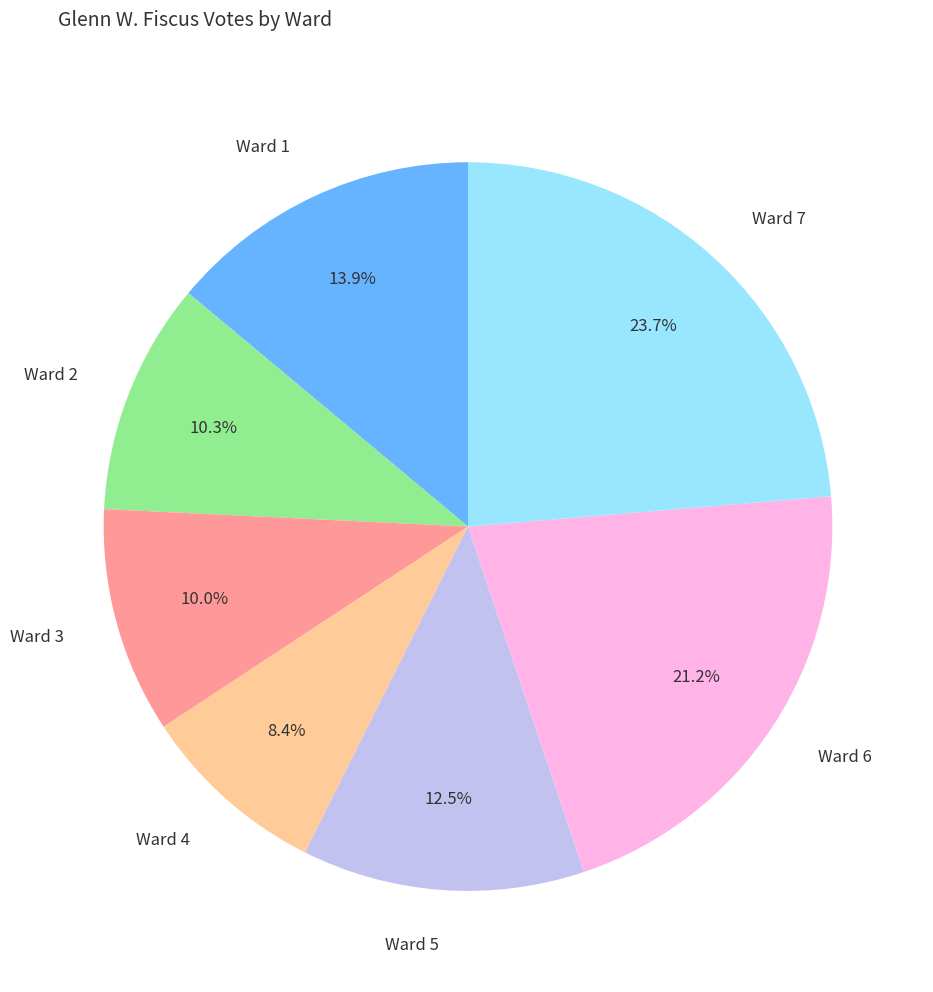

How many segments does this pie chart have?

7